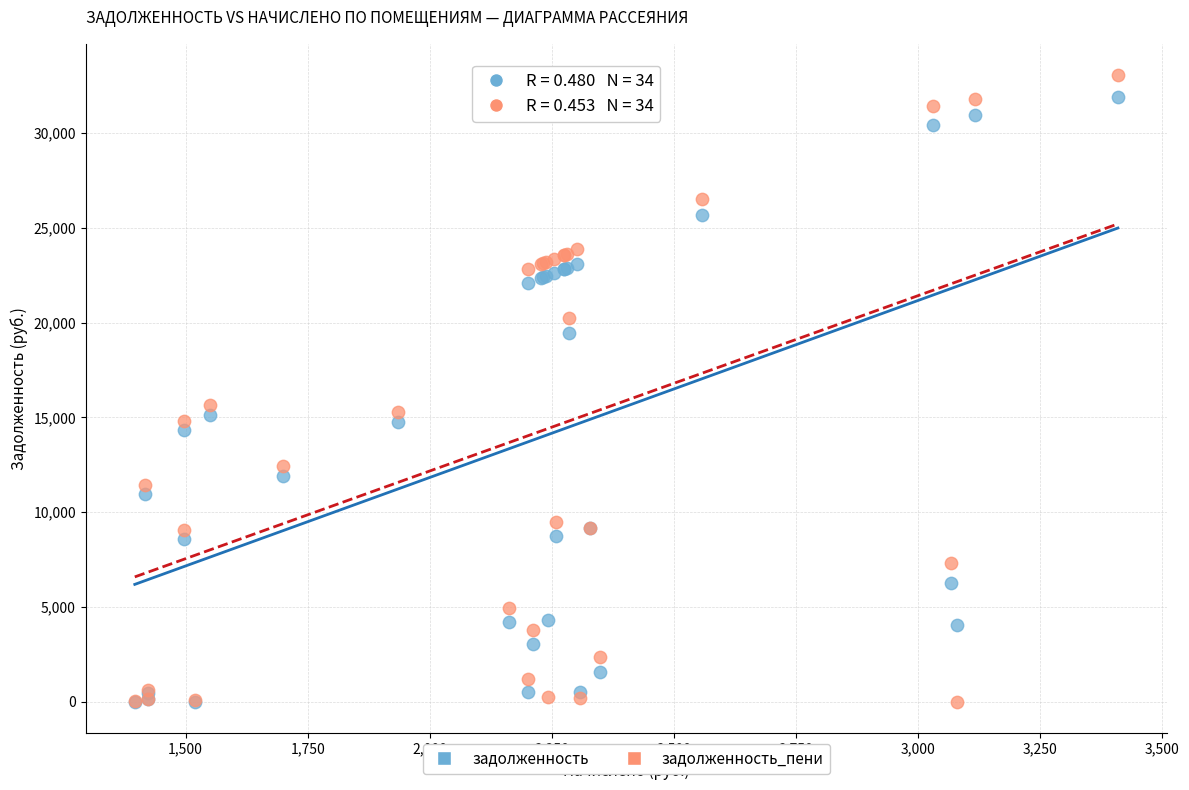

Across all series, what Y value is closest to 16533?

15644.1